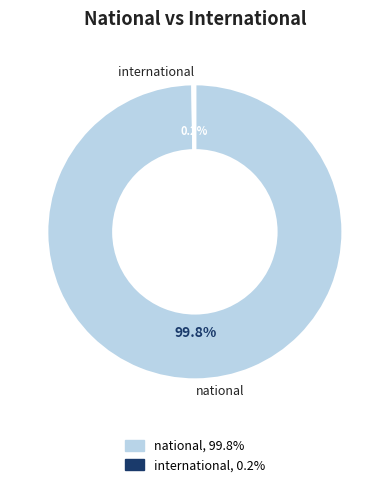

Is there any slice that represents more than half of the pie?

Yes